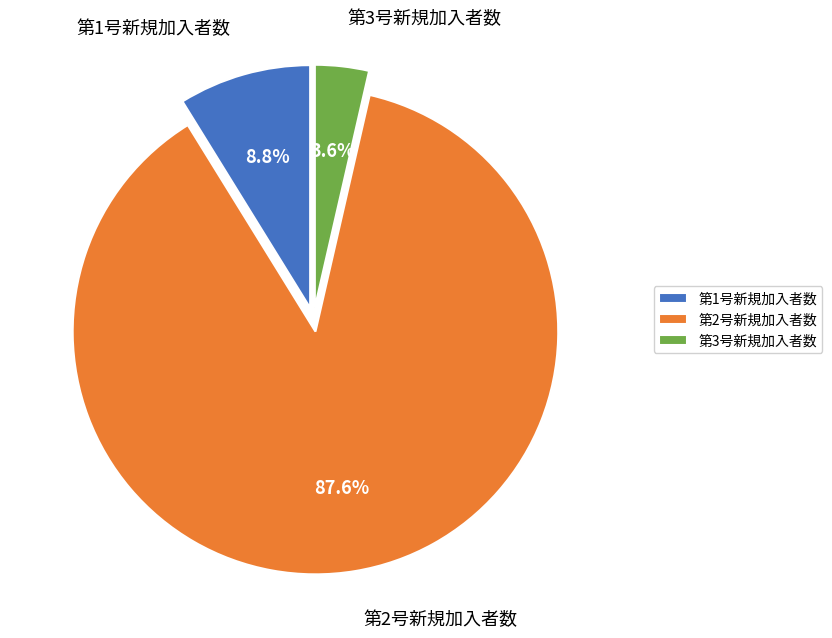

How many segments does this pie chart have?

3